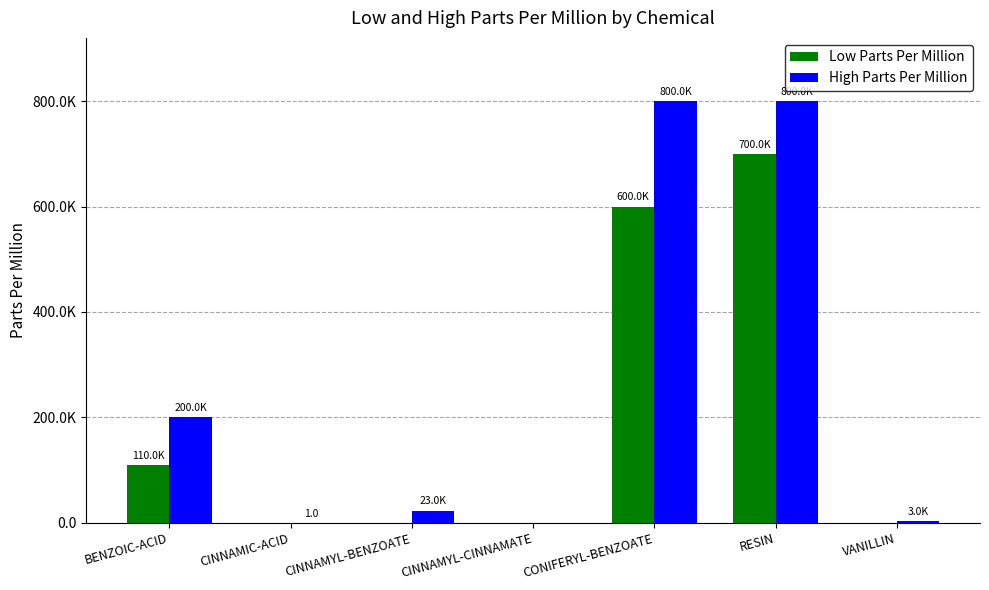

What are all the series names shown in the legend?

Low Parts Per Million, High Parts Per Million